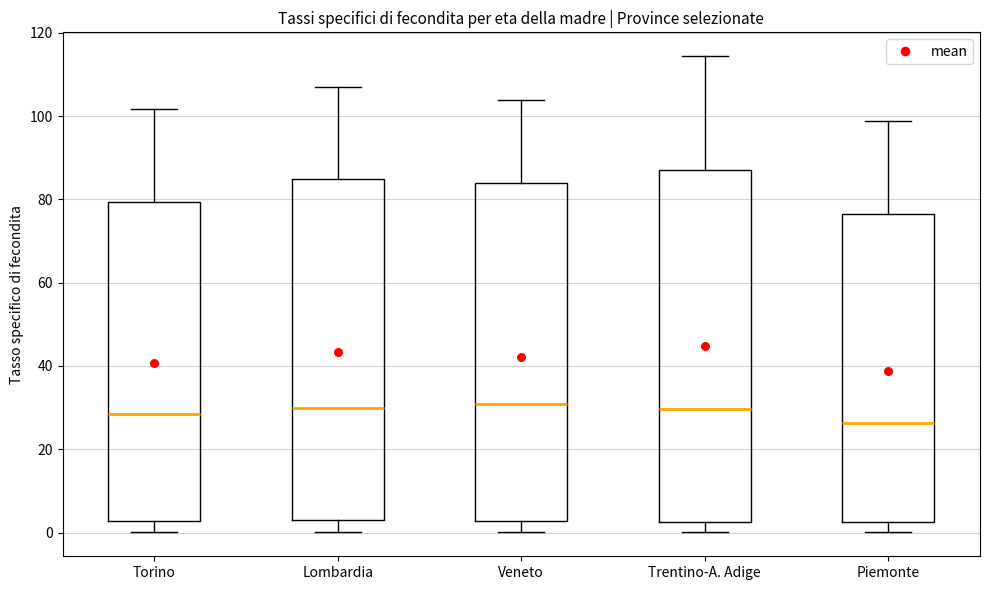

Reading left to right, transcribe this box plot: for each box, give where its median line is, the range the box spans, and where its two whiskers end, as read against the y-axis. The values are not printed on the chart, so give them approximately, as read against the axis.

Torino: median 28, box 2 to 80, whiskers 0 to 102
Lombardia: median 30, box 4 to 84, whiskers 0 to 108
Veneto: median 30, box 2 to 84, whiskers 0 to 104
Trentino-A. Adige: median 30, box 2 to 88, whiskers 0 to 114
Piemonte: median 26, box 2 to 76, whiskers 0 to 98